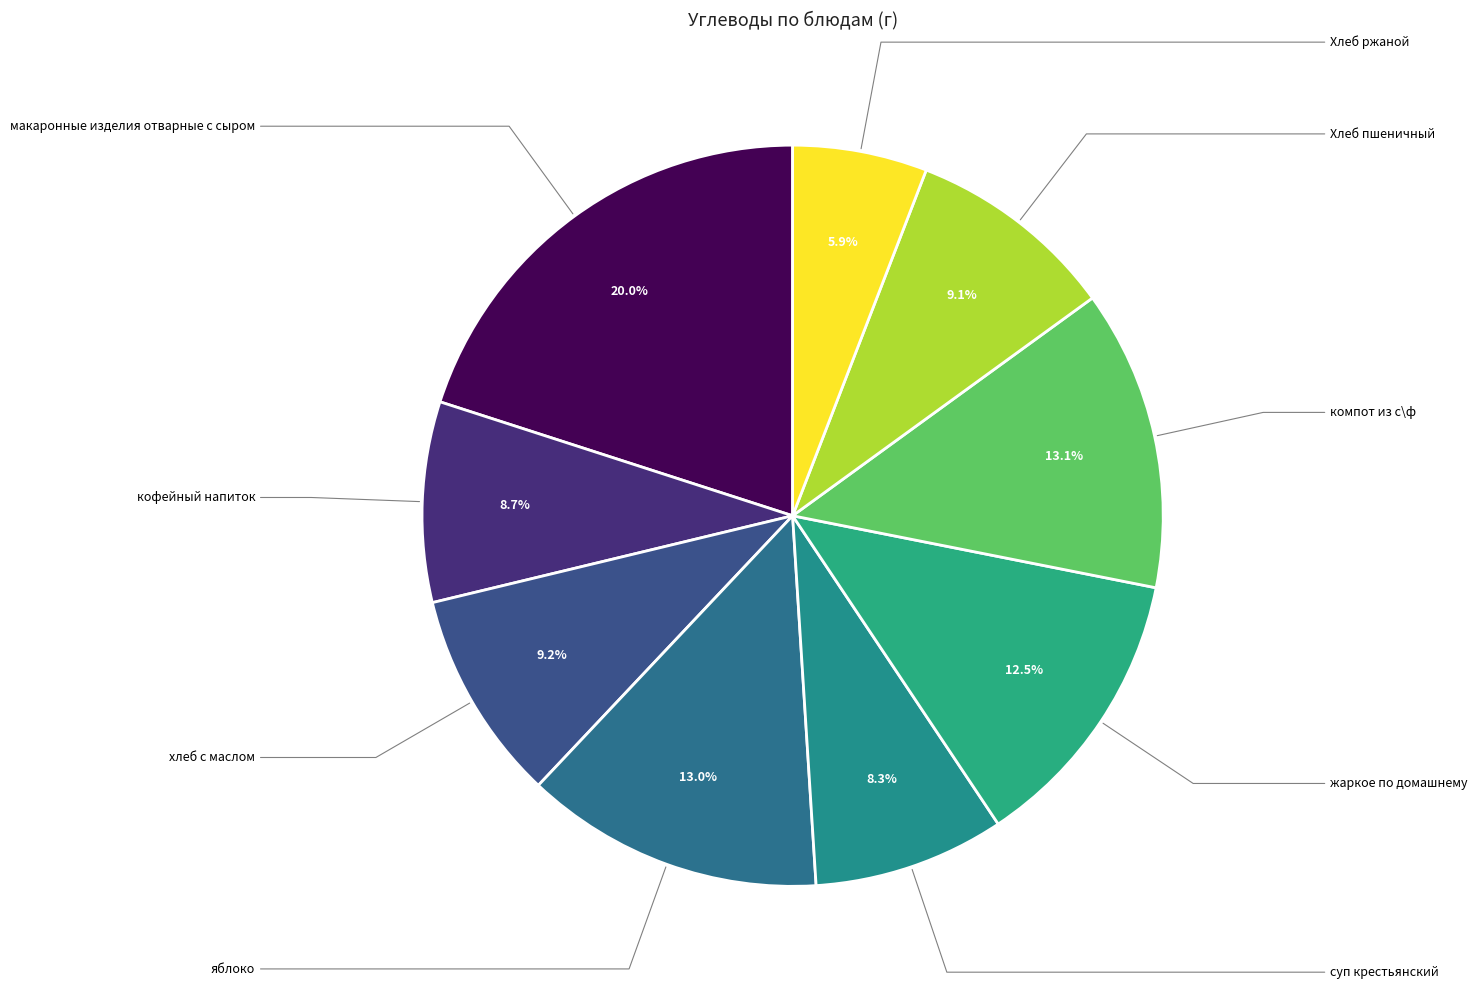

Which slice is the smallest?

Хлеб ржаной